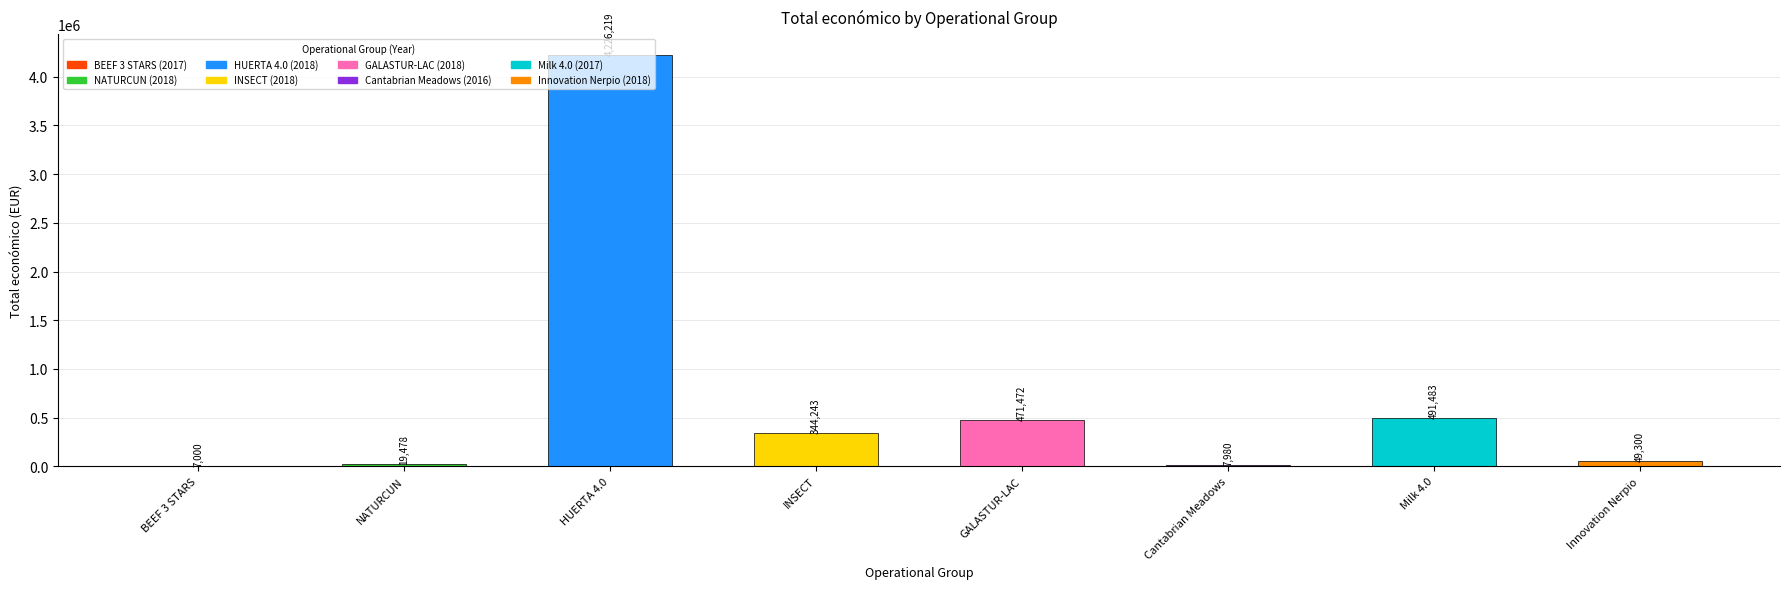

True or false: the data shows 305930 at GALASTUR-LAC.

False